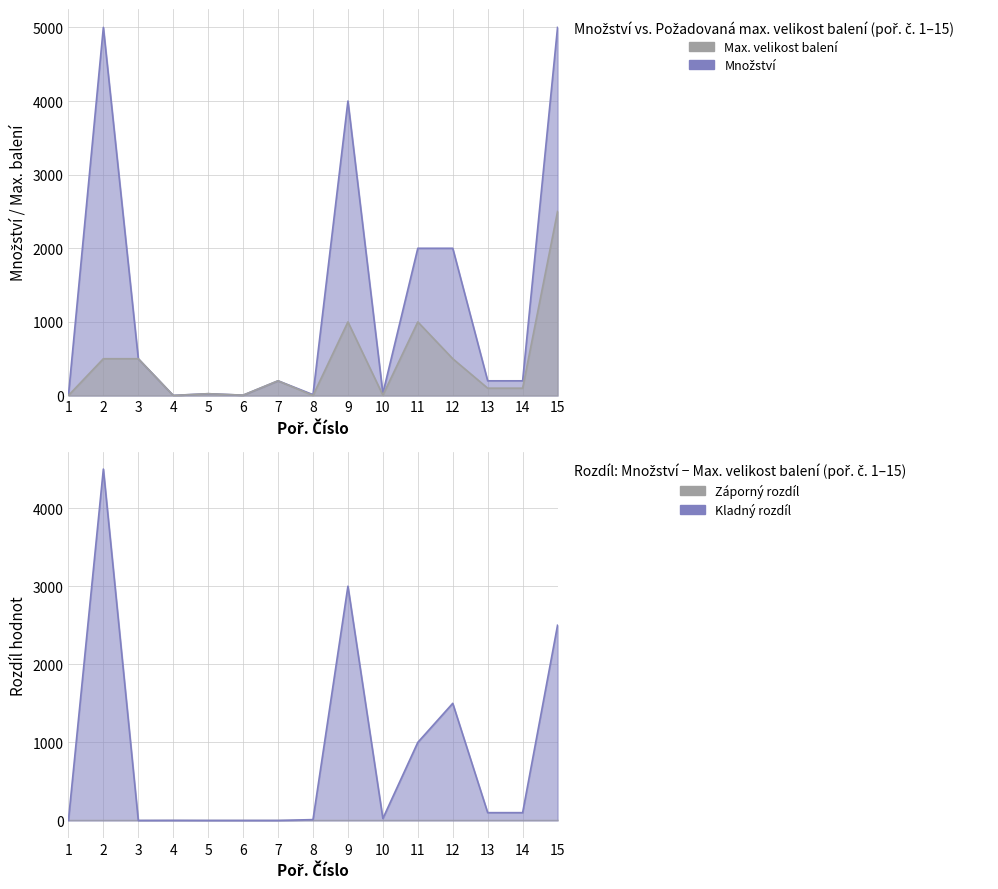

The value of Požadovaná max. velikost balení at 8 is 1. True or false?

True